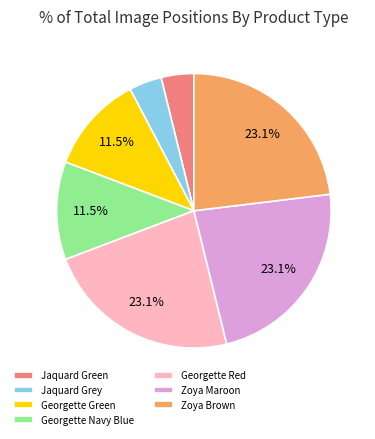

Between Zoya Maroon and Georgette Navy Blue, which is larger?

Zoya Maroon